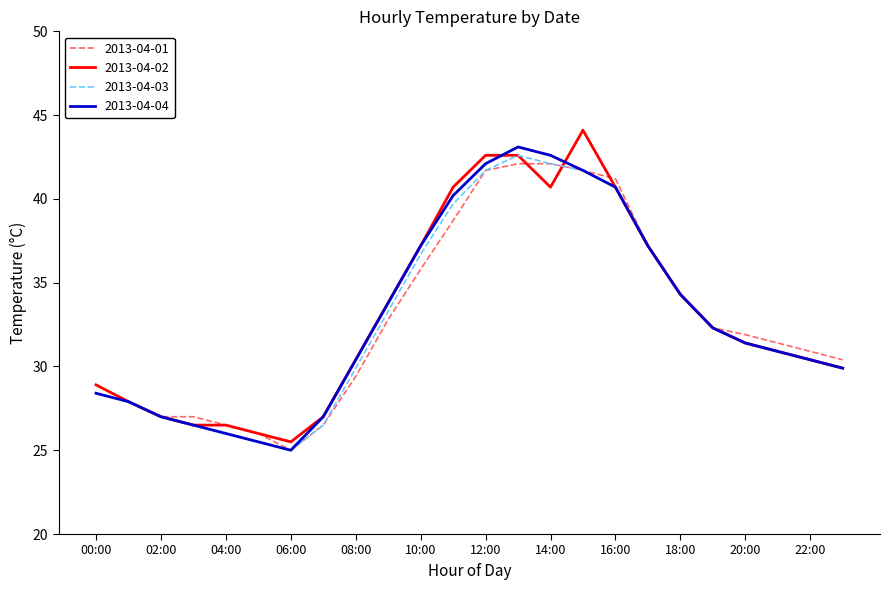

What is the greatest value displayed?

44.1